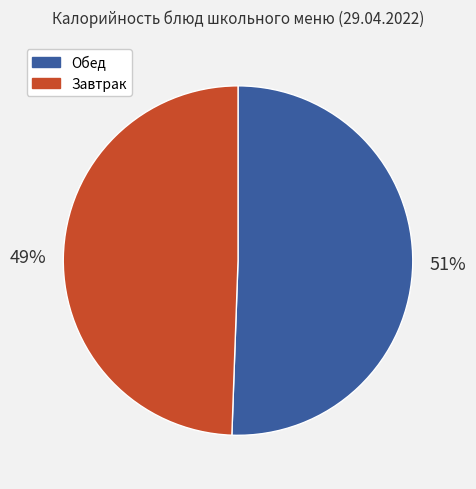

What is the smallest slice in the pie chart?

Завтрак